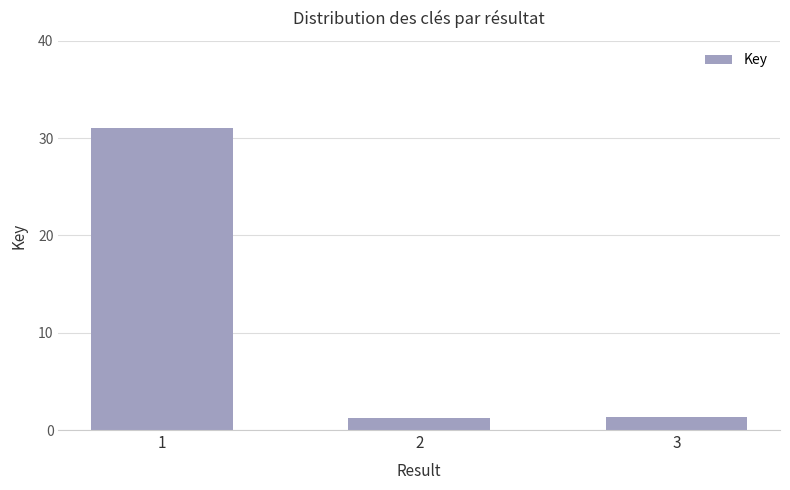

Which has a higher value, 3 or 1?

1